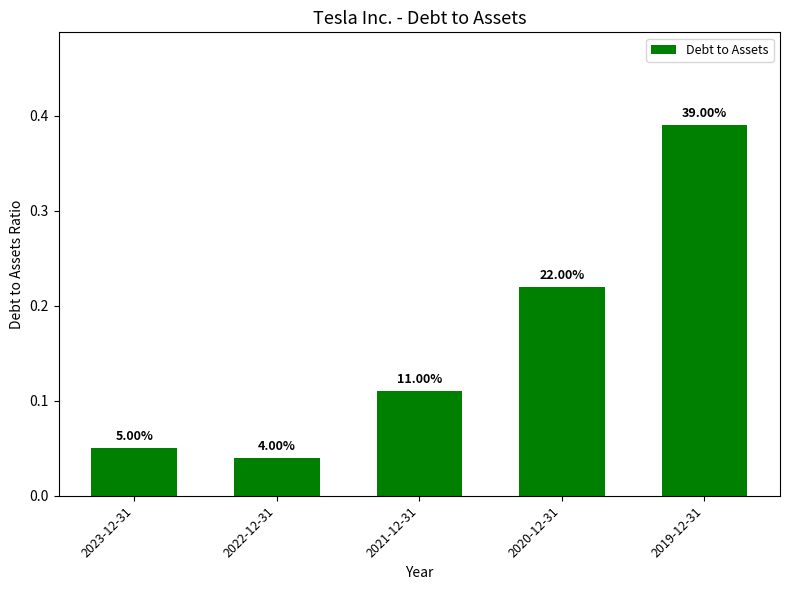

What is the label of the 2nd bar from the right?

2020-12-31